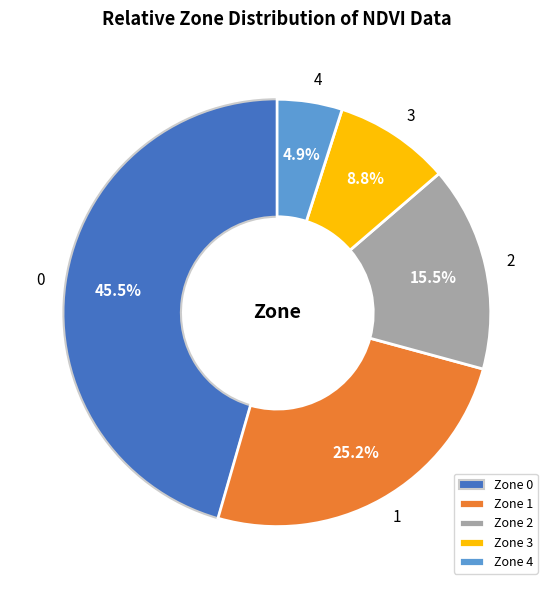

To the nearest percent, what is the difference between the largest and smallest slice percentages?

41%